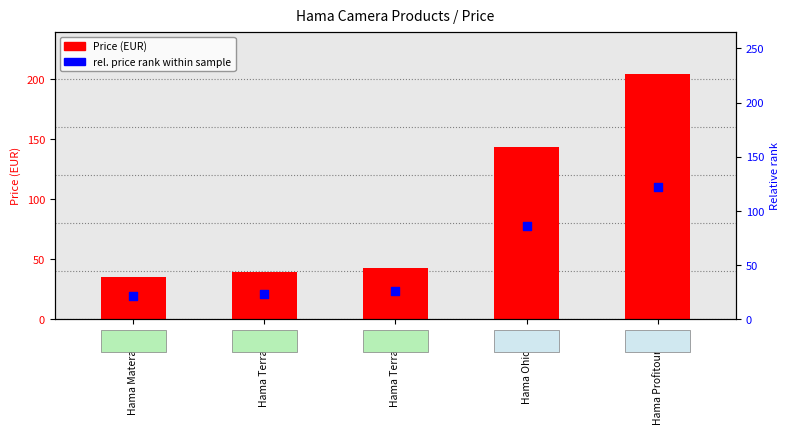

Is the value of Price (EUR) at Hama Profitour 240 greater than the value of rel. price rank at Hama Profitour 240?

Yes